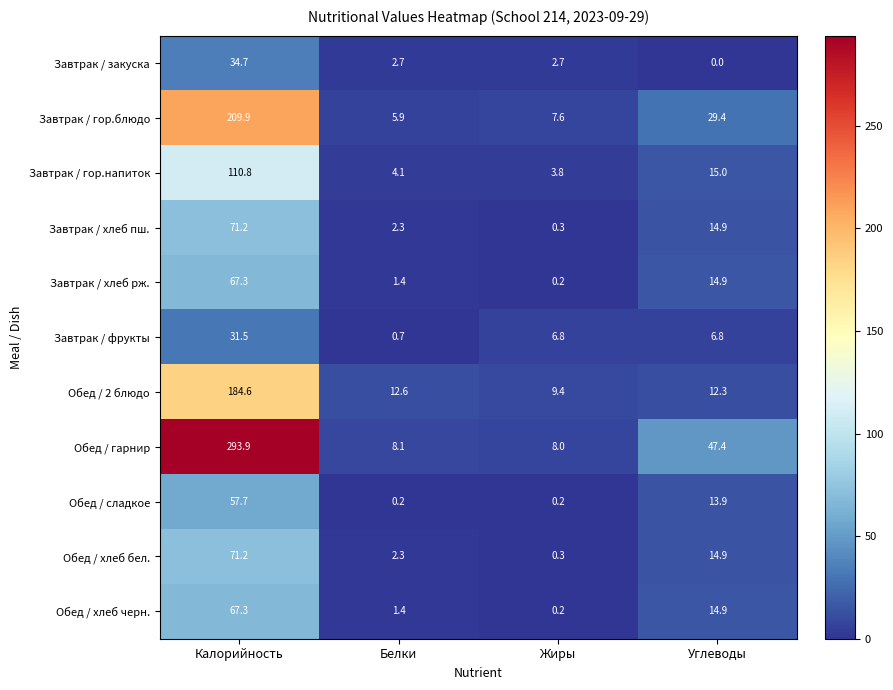

How many distinct data groups are displayed?

11